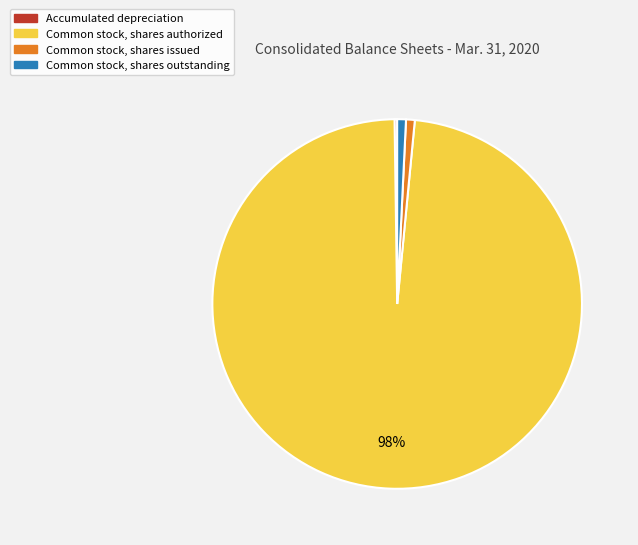

What is the ratio of the value at Common stock, shares issued to the value at Common stock, shares outstanding?

1.0